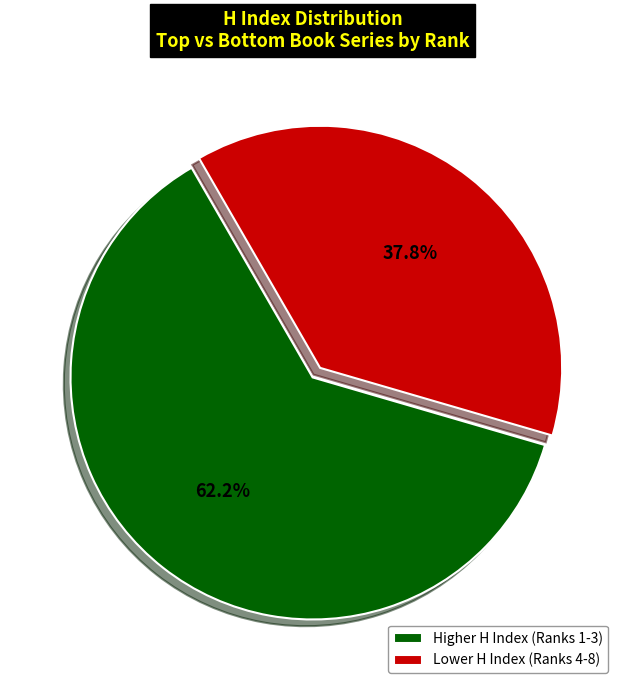

Combined, what portion of the pie is Higher H Index (Ranks 1-3) and Lower H Index (Ranks 4-8)?

100.0%